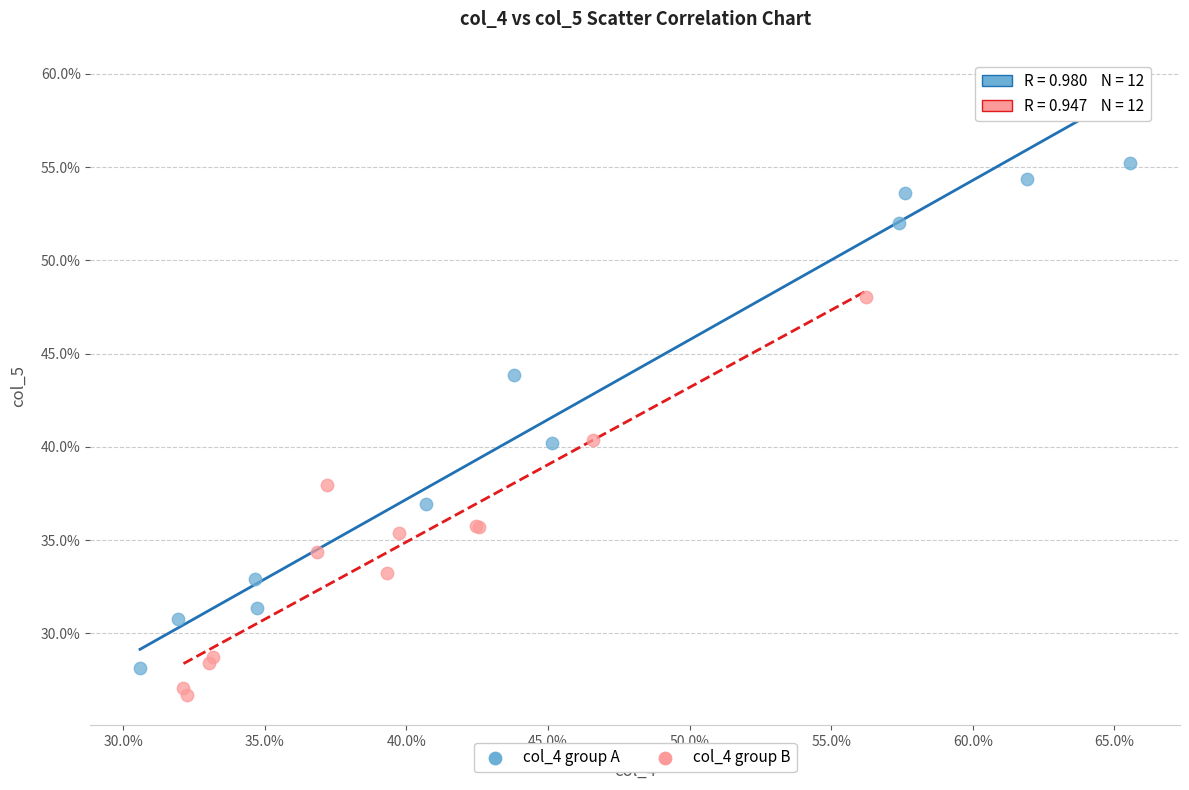

What are all the series names shown in the legend?

col_4 group A, col_4 group B